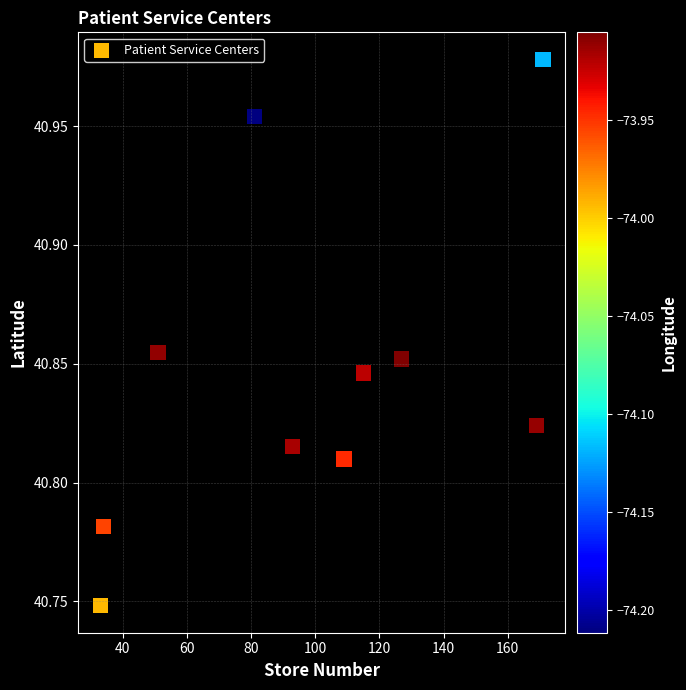

What is the average X value?

98.3